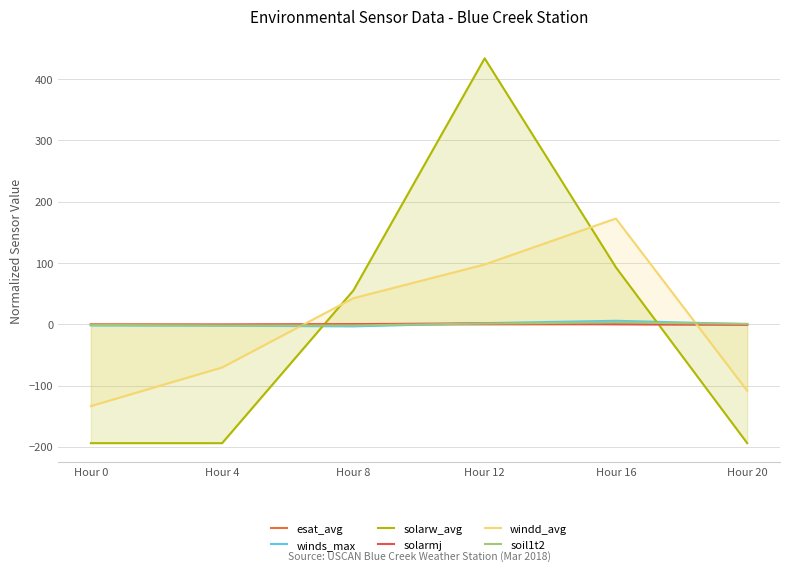

Reading right to left, list all the values displayed in this chart.

esat_avg: Hour 20=-0.1	Hour 16=0.4	Hour 12=0.3	Hour 8=-0.1	Hour 4=-0.4	Hour 0=-0.1
winds_max: Hour 20=0.2	Hour 16=5.7	Hour 12=1.8	Hour 8=-3.4	Hour 4=-2.3	Hour 0=-2.0
solarw_avg: Hour 20=-194.0	Hour 16=92.9	Hour 12=433.9	Hour 8=55.2	Hour 4=-194.0	Hour 0=-193.9
solarmj: Hour 20=-0.7	Hour 16=0.3	Hour 12=1.6	Hour 8=0.2	Hour 4=-0.7	Hour 0=-0.7
windd_avg: Hour 20=-108.5	Hour 16=172.5	Hour 12=97.5	Hour 8=42.5	Hour 4=-70.5	Hour 0=-133.5
soil1t2: Hour 20=0.7	Hour 16=2.9	Hour 12=1.3	Hour 8=-1.9	Hour 4=-1.9	Hour 0=-1.1